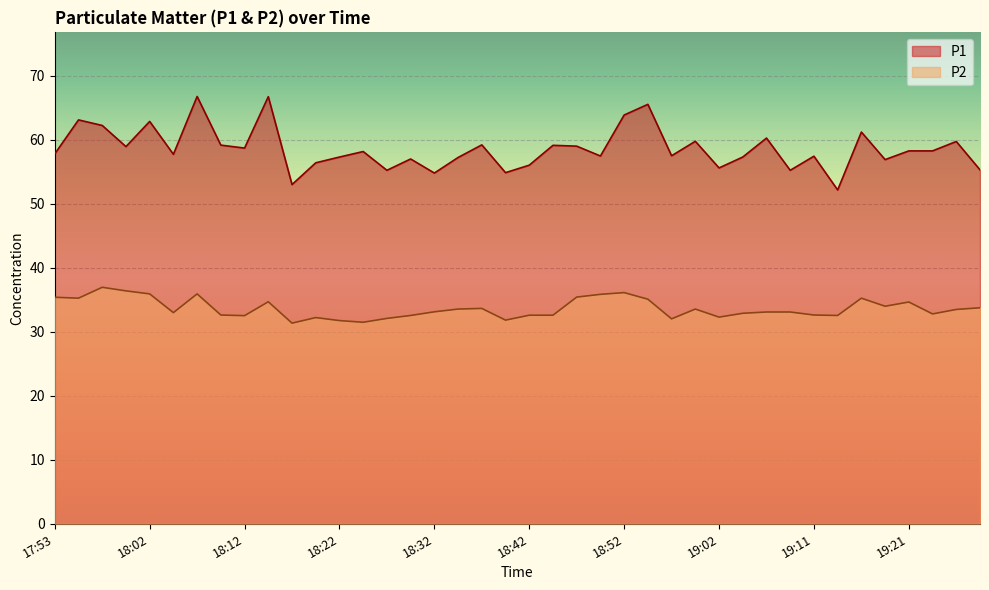

Rank the series at 18:30 from highest to lowest value.

P1, P2